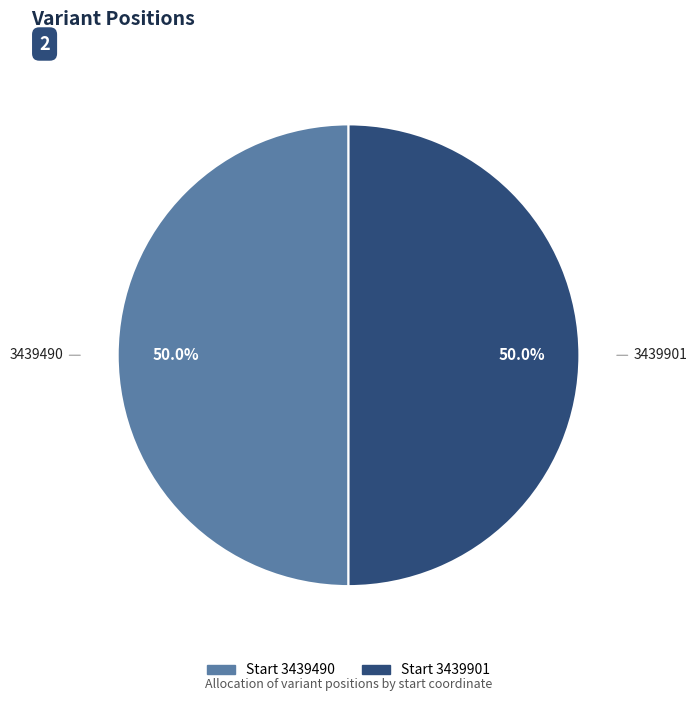

What is the largest slice in the pie chart?

3439901